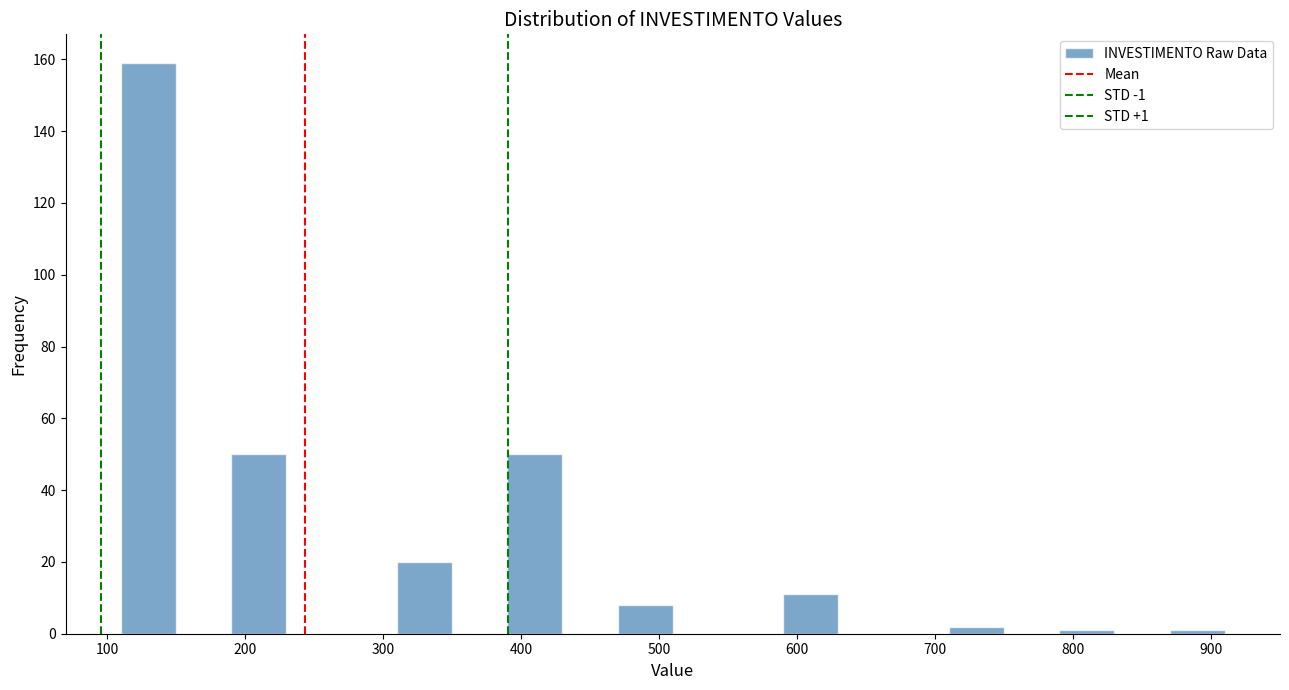

Which range on the x-axis has the tallest bar?

110 to 150